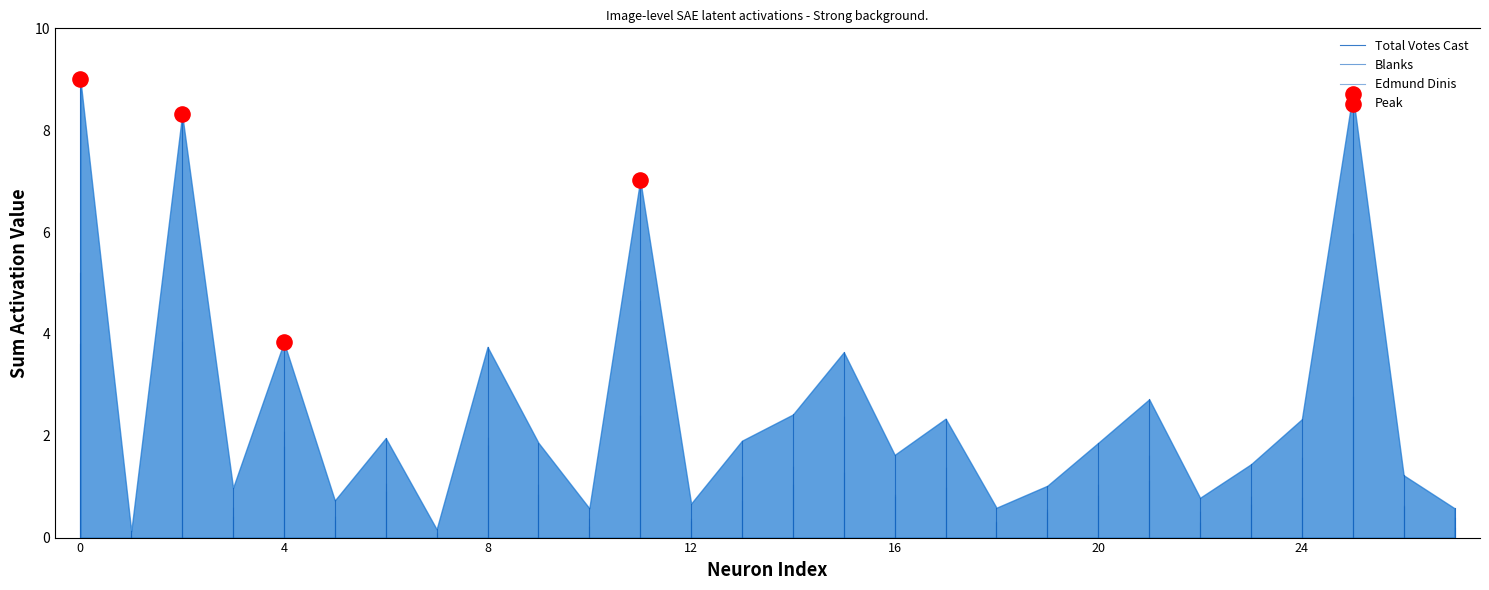

Is the value of Edmund Dinis at 0 greater than the value of Blanks at 0?

No